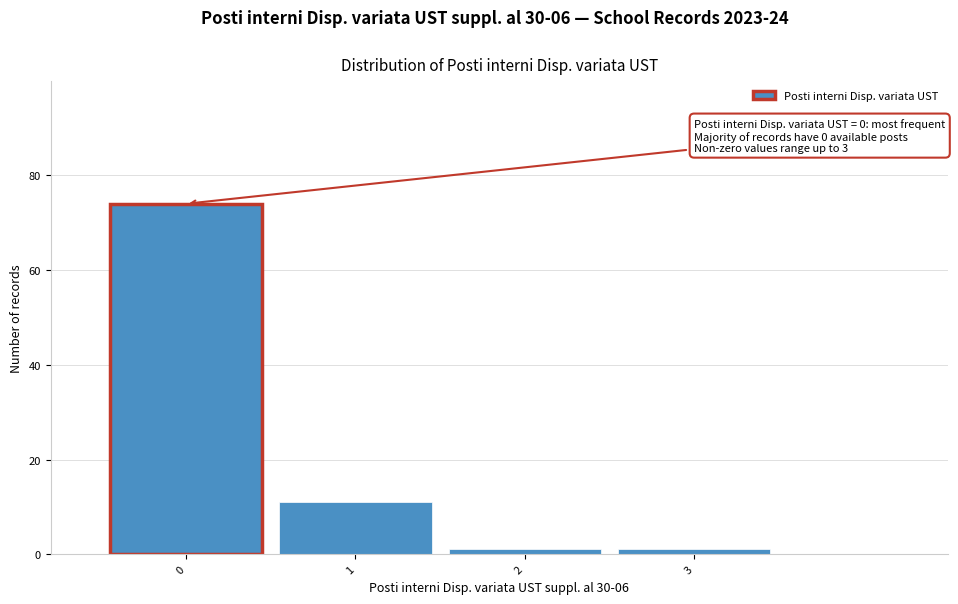

Which range on the x-axis has the tallest bar?

-0.5 to 0.5